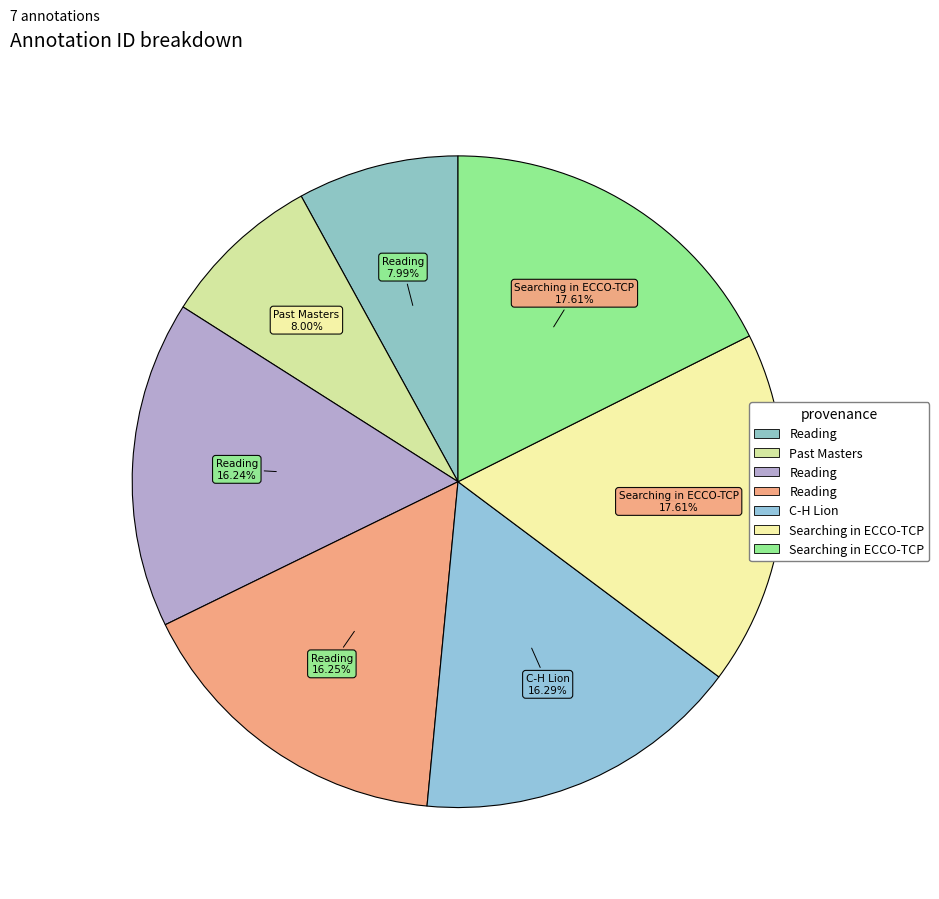

How many slices are in this pie chart?

7